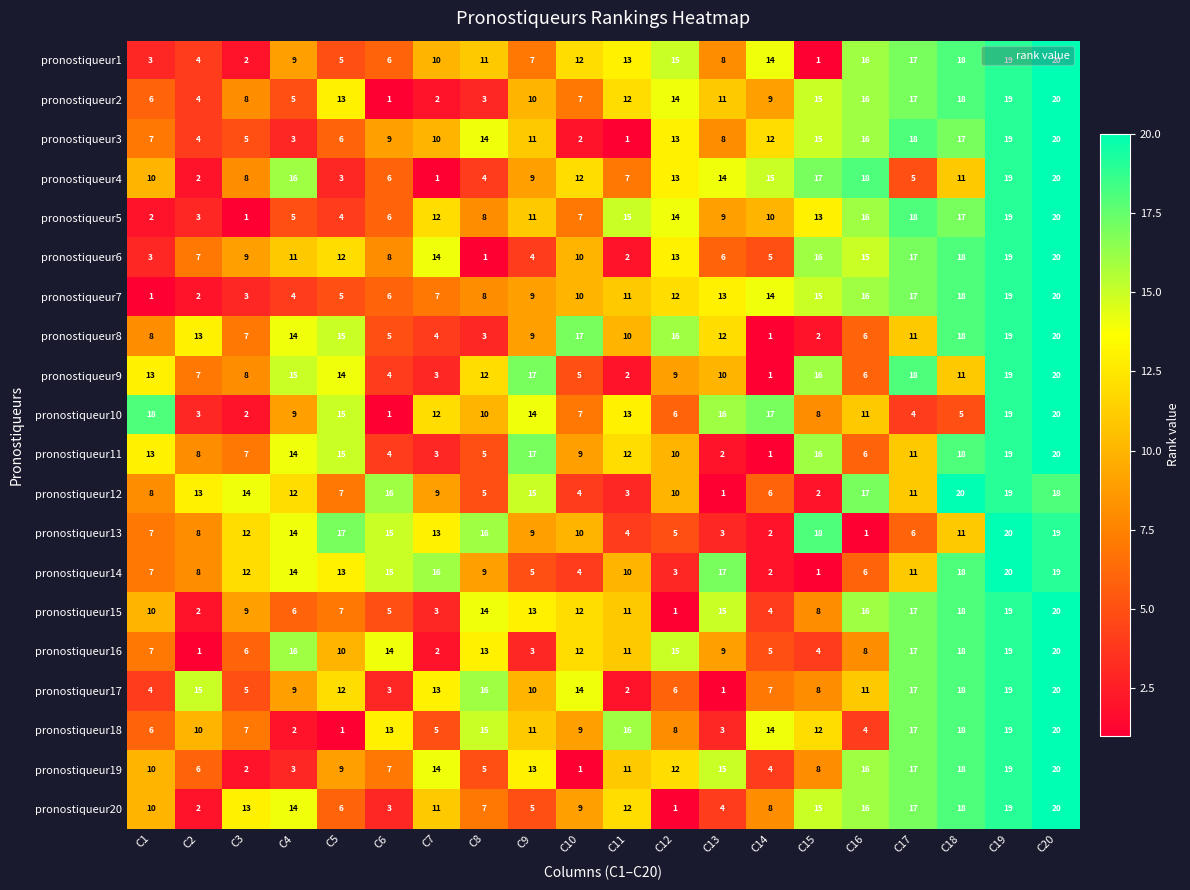

At how many categories does at least one series exceed 12?

20